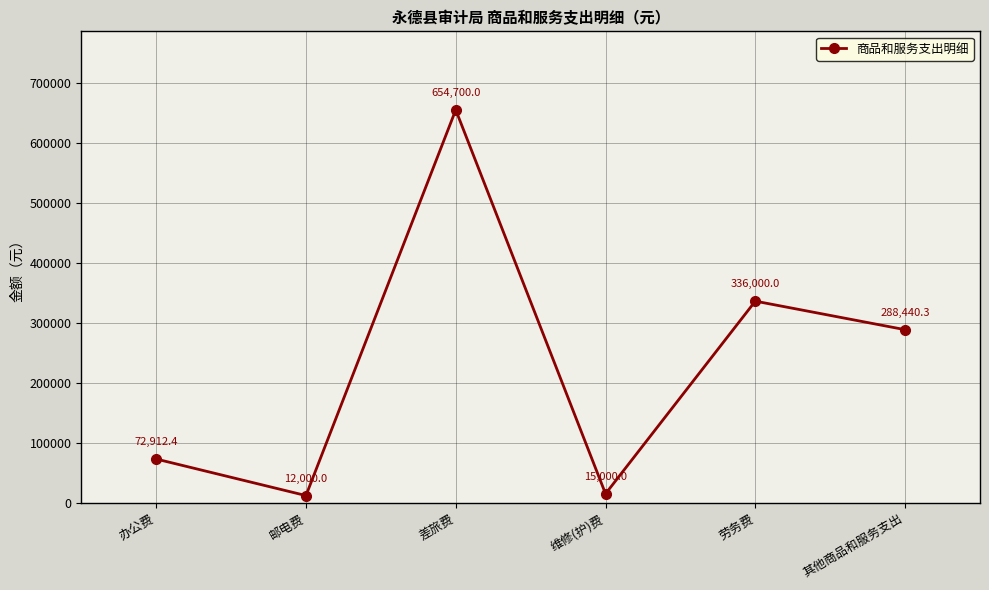

How many lines are shown in the chart?

1